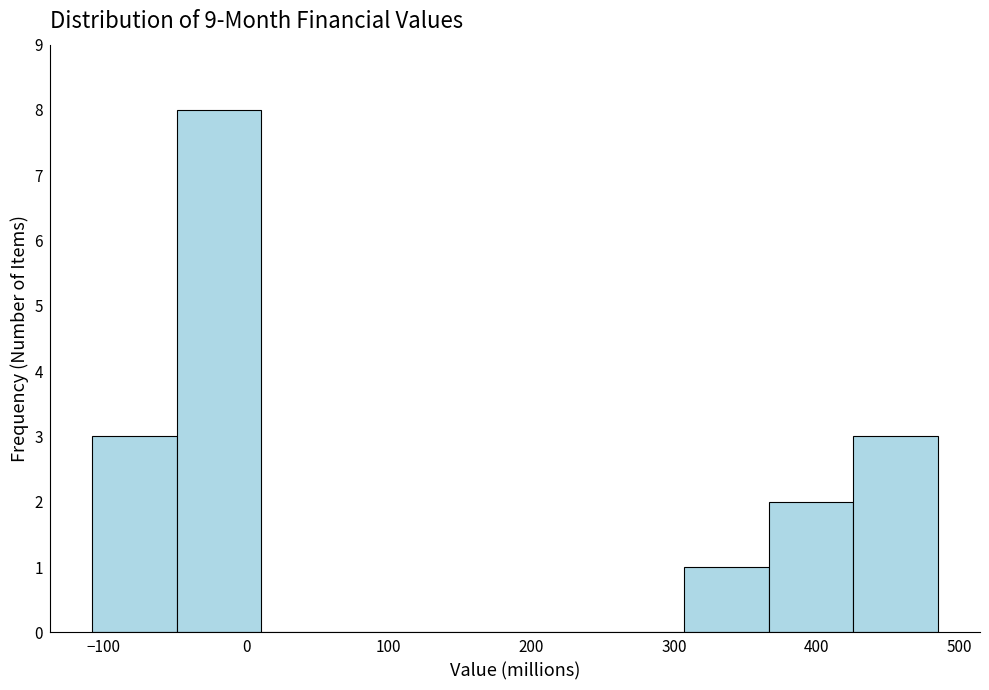

How tall is the bar that spans -50 to 10 on the x-axis? Neither the bar edges nor the heights are printed on the chart, so give them approximately, as read against the axes.

8